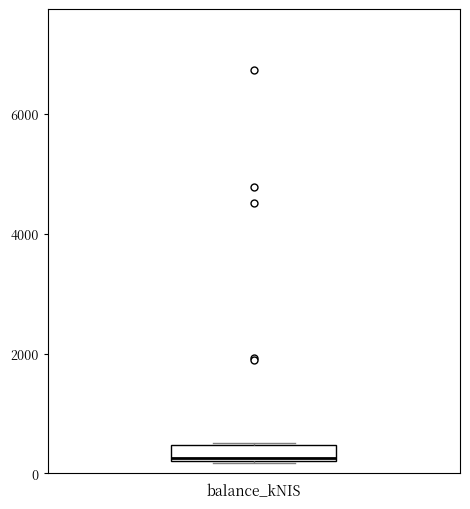

Where is the lower edge of the box for balance_kNIS on the y-axis? The values are not printed on the chart, so give them approximately, as read against the axis.

200